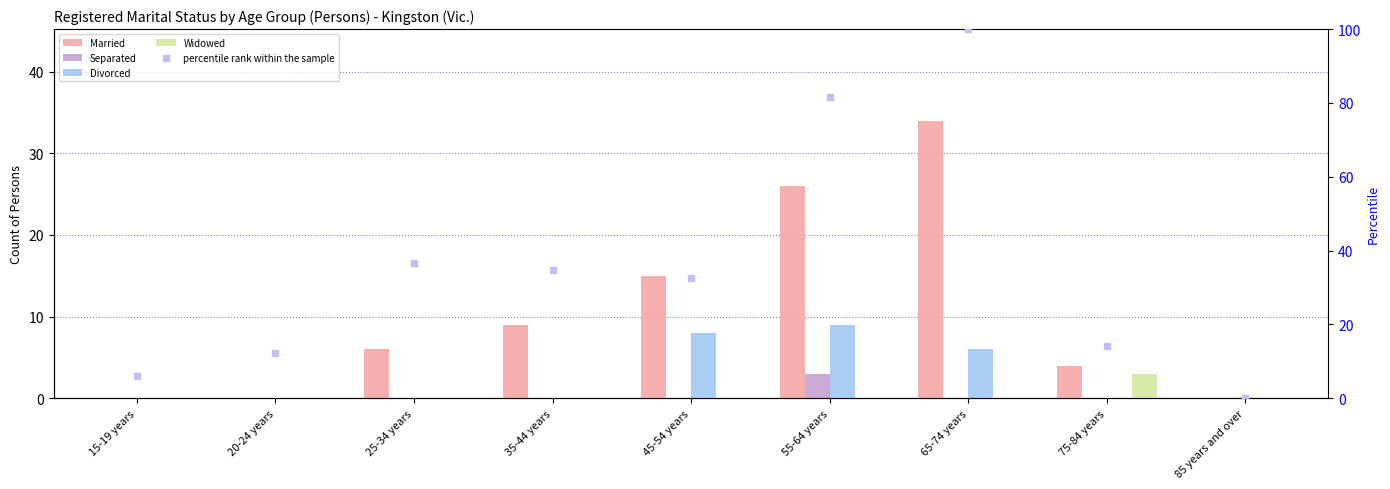

Which series has the largest total across all categories?

percentile rank within the sample